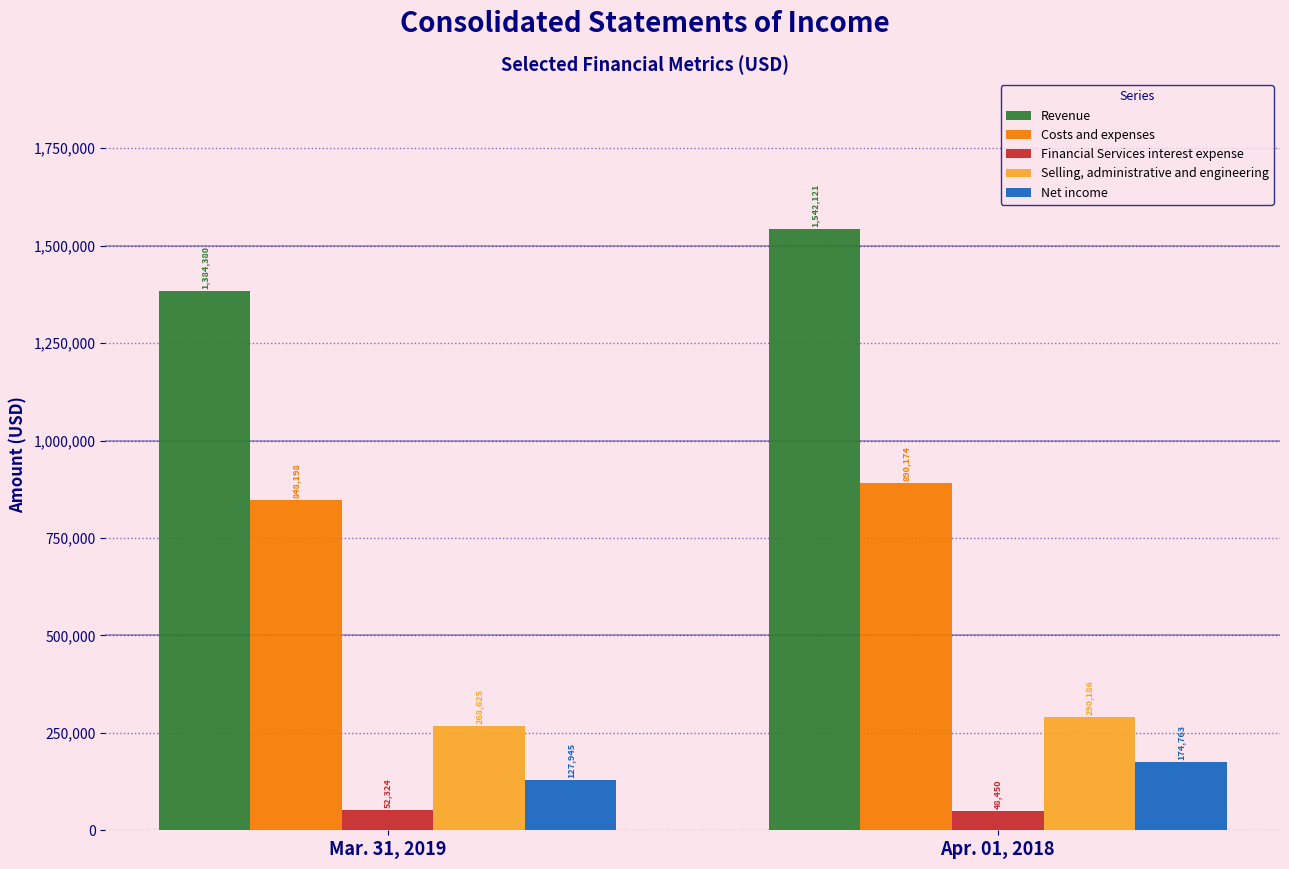

Reading right to left, transcribe all the data shown in this chart.

Revenue: 1542121	1384380
Costs and expenses: 890174	848198
Financial Services interest expense: 48450	52324
Selling, administrative and engineering: 290186	268625
Net income: 174763	127945